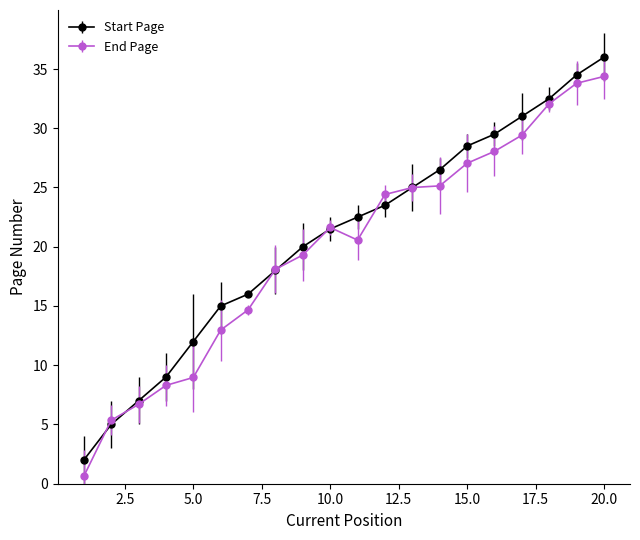

Rank the series by their maximum value, from highest to lowest.

Start Page, End Page